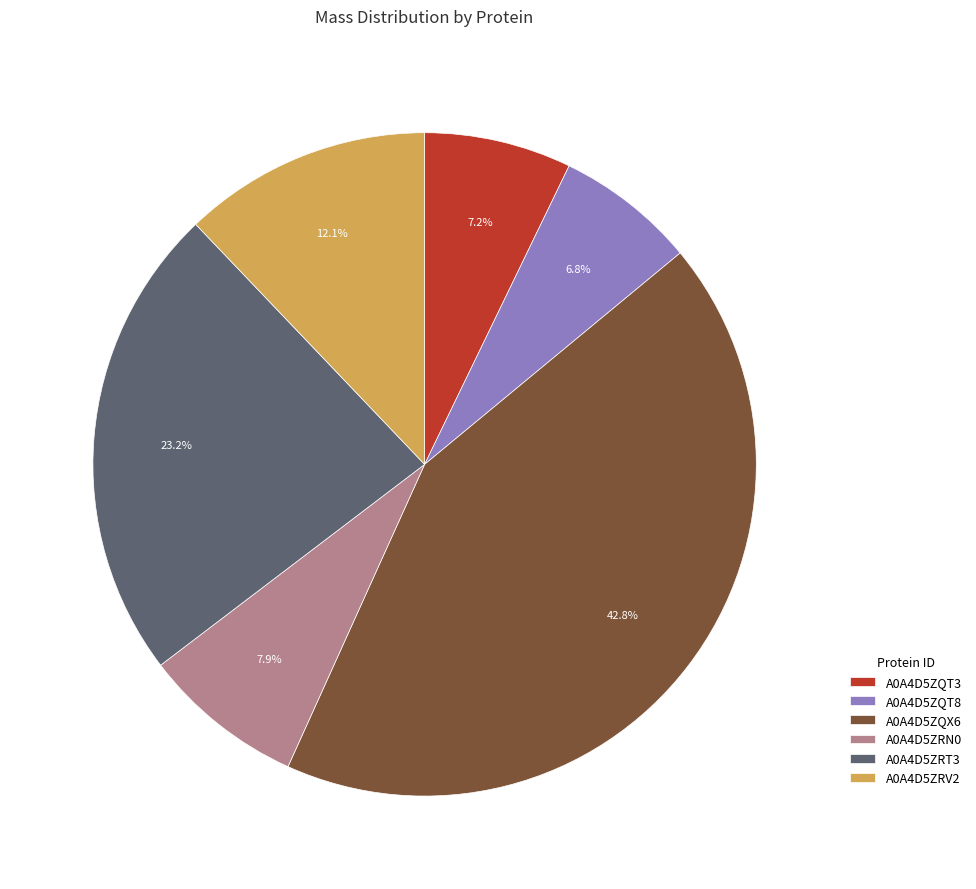

What percentage is the A0A4D5ZRT3 slice, to the nearest percent?

23%